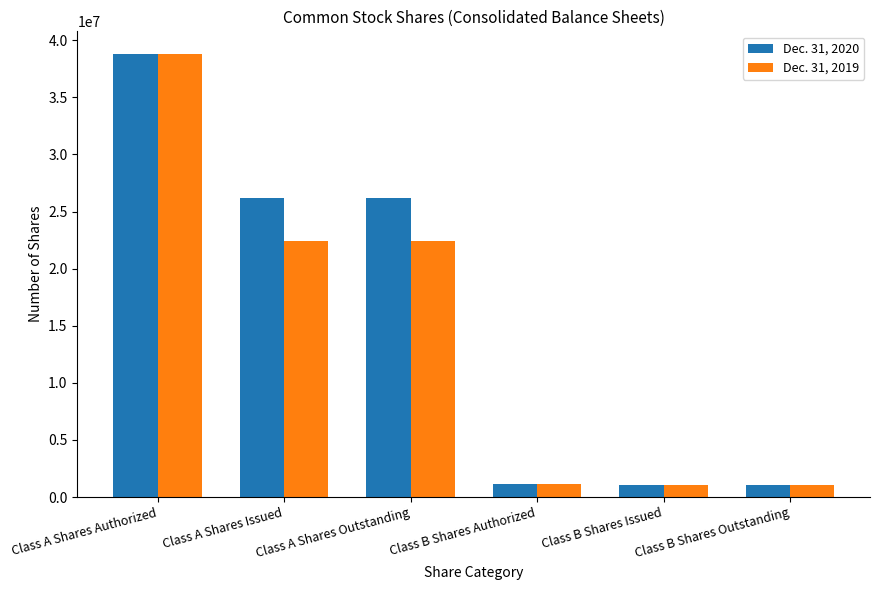

At which label does Dec. 31, 2019 reach its peak?

Class A Shares Authorized